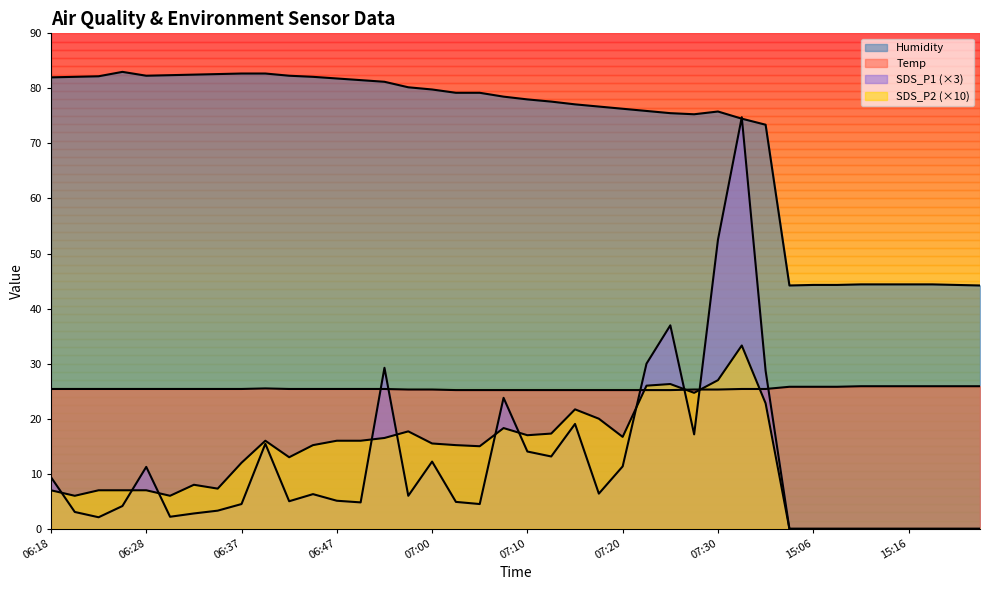

What is the spread (max minus min) of values at 06:28?

75.3